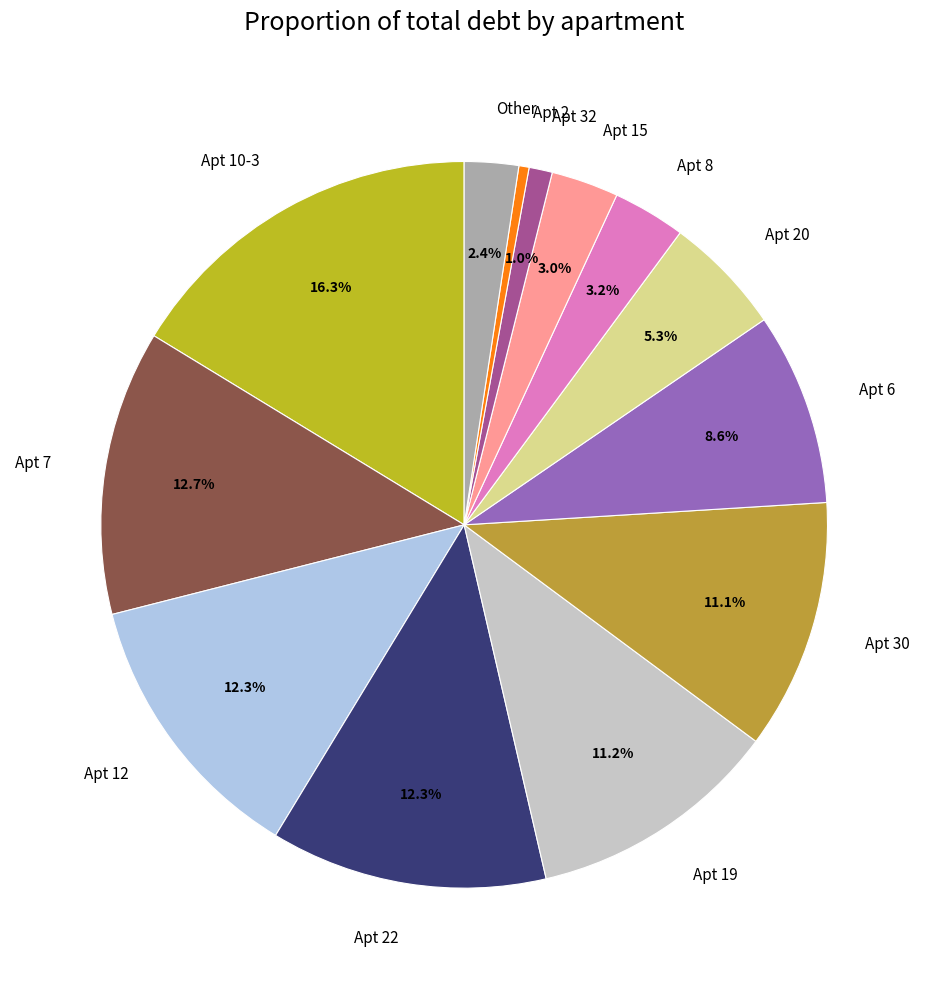

How much of the chart is everything except Apt 15?

97.0%